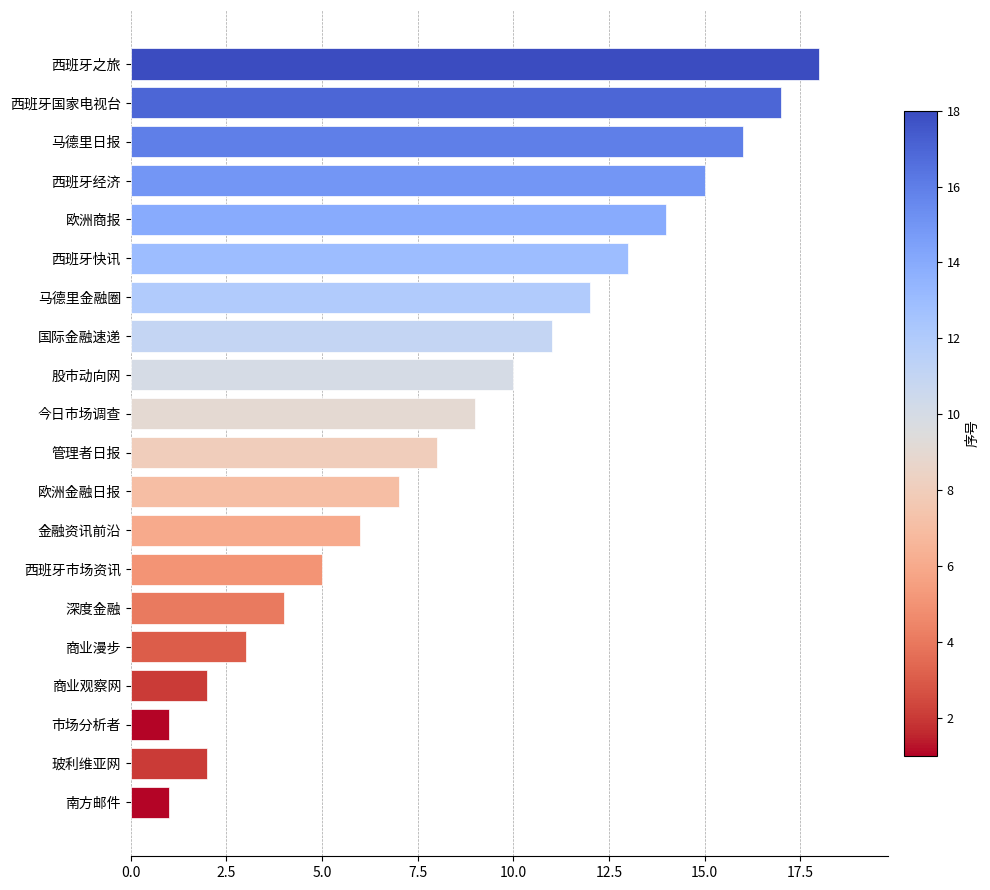

The value at 西班牙快讯 is 13. True or false?

True